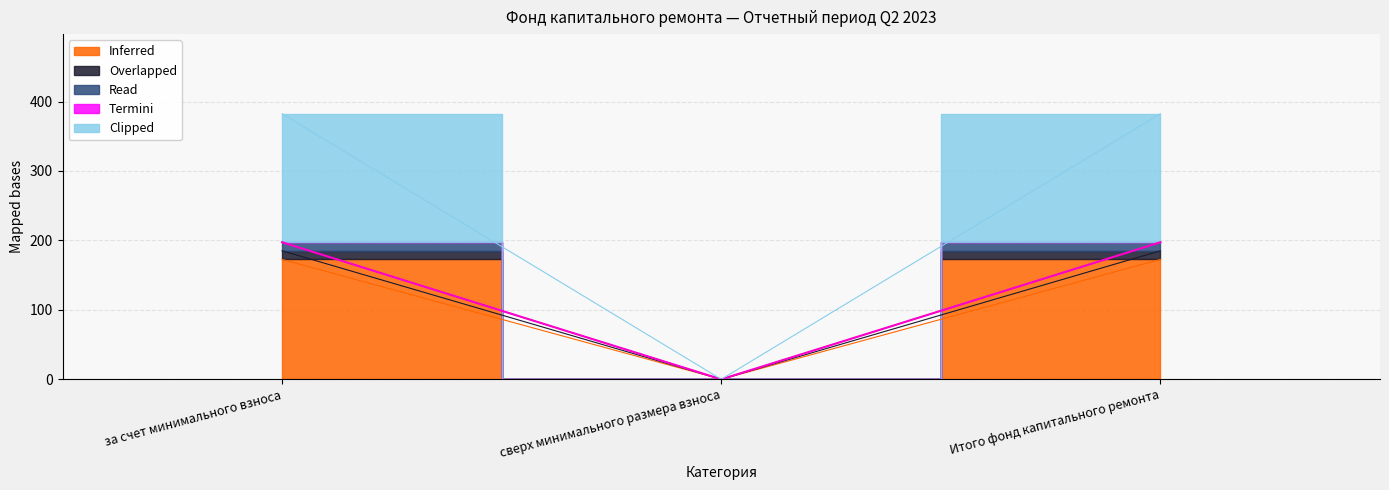

At which label is Inferred closest to 86?

сверх минимального размера взноса